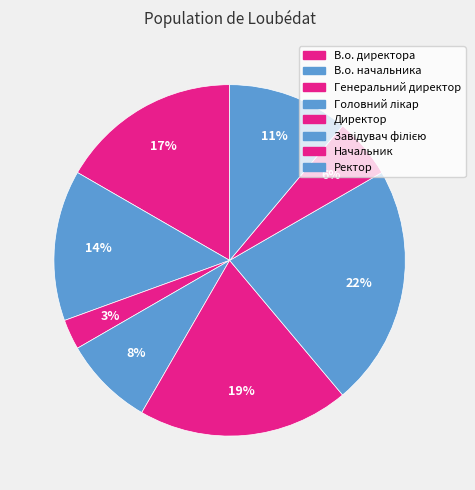

How many slices are in this pie chart?

8